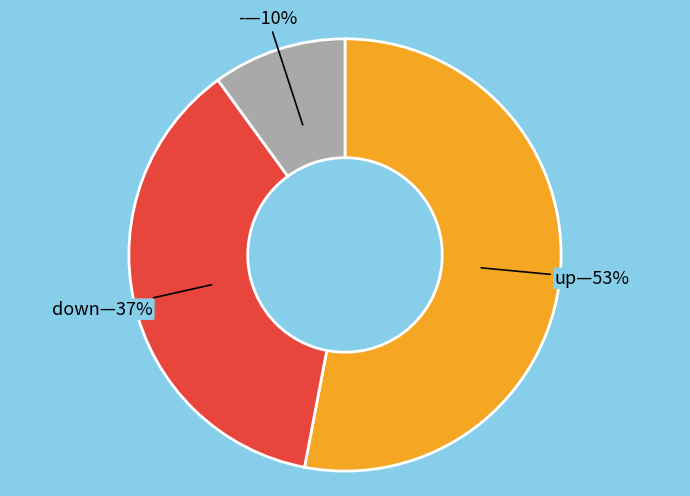

Is there any slice that represents more than half of the pie?

Yes